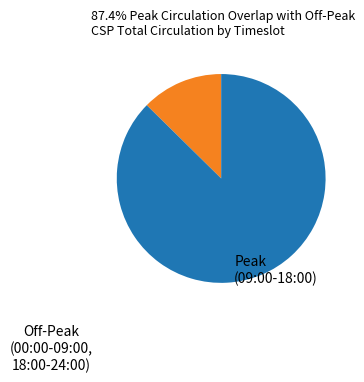

Rank the categories by value from lowest to highest.

Off-Peak (00:00-09:00, 18:00-24:00), Peak (09:00-18:00)